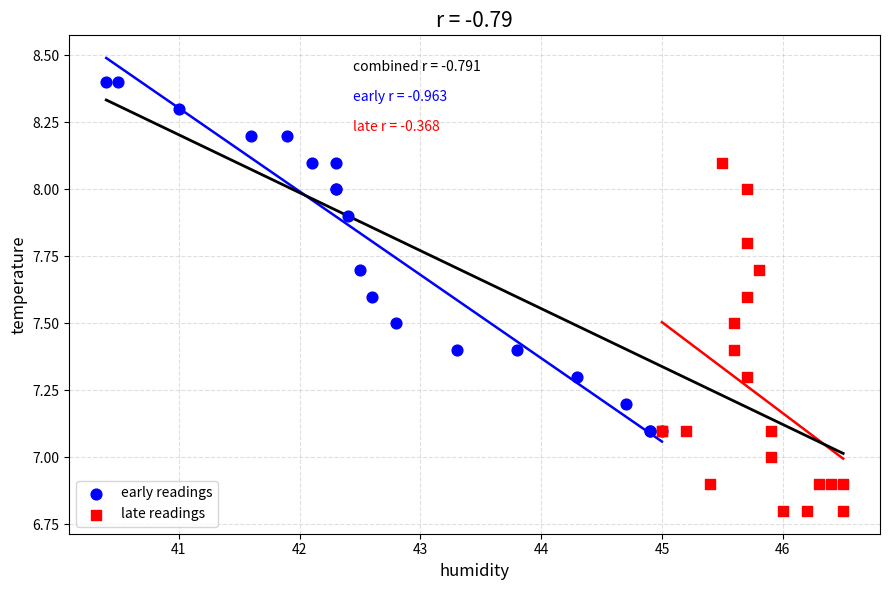

What are all the series names shown in the legend?

early readings, late readings